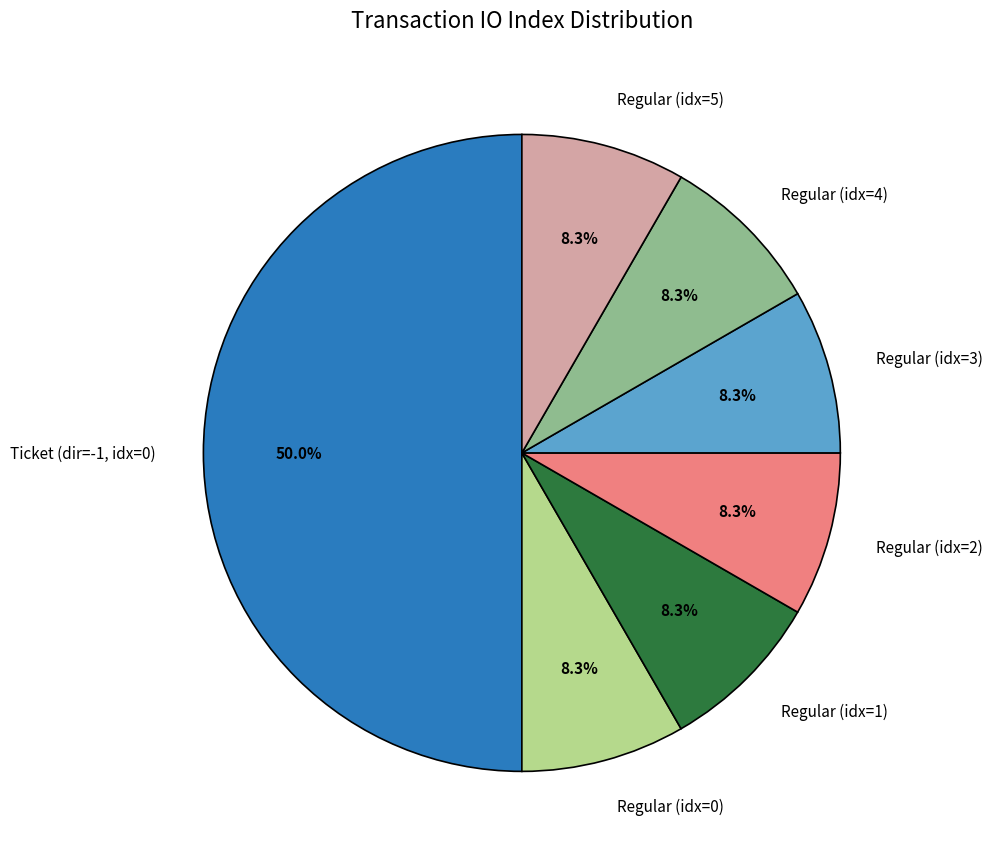

Approximately how many times larger is the value at Regular (idx=1) compared to Regular (idx=3)?

1.0